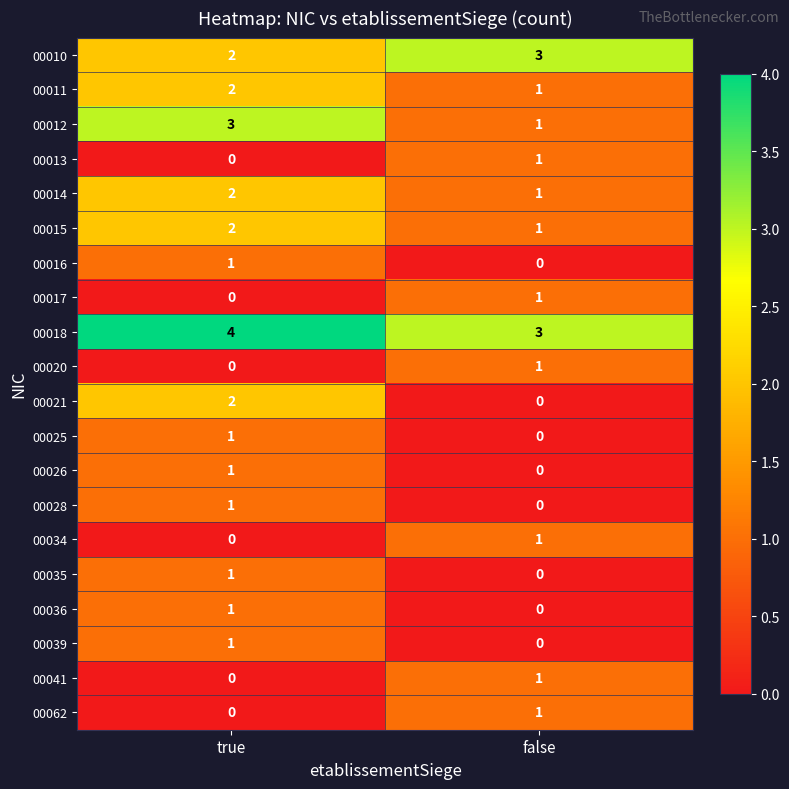

What is the difference between the highest and lowest values at true?

4